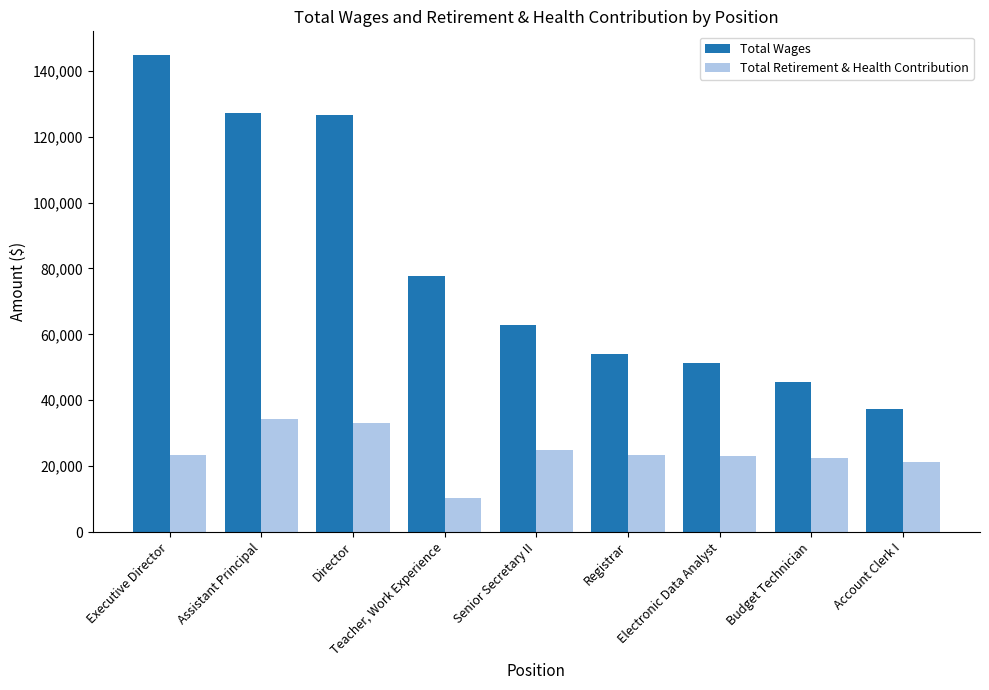

What is the label of the 3rd bar from the right?

Electronic Data Analyst